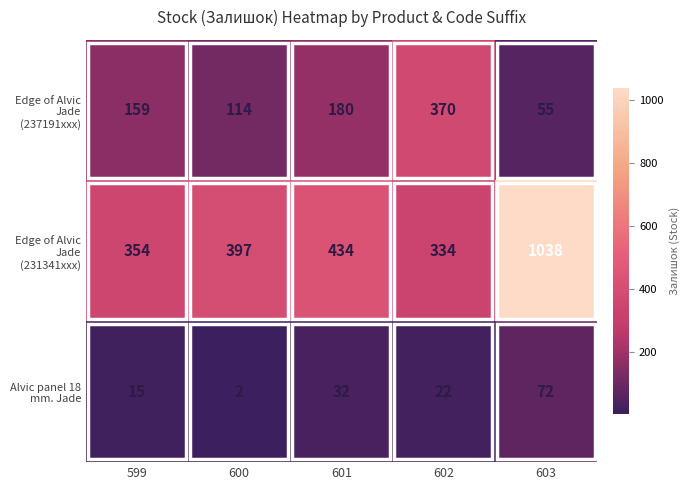

The Edge of Alvic Jade (237191xxx) series shows 250 at 599. True or false?

False